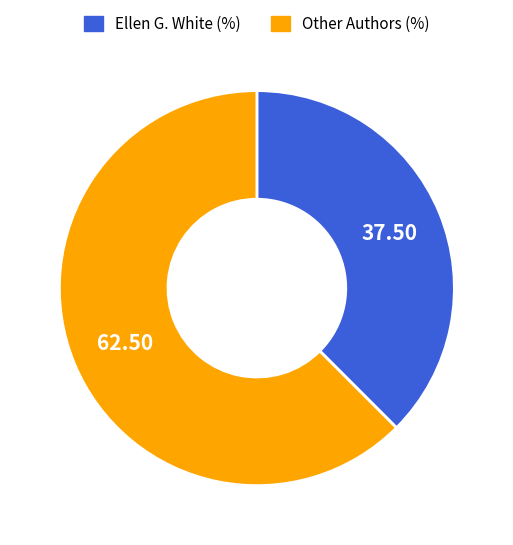

Is there any slice that represents more than half of the pie?

Yes